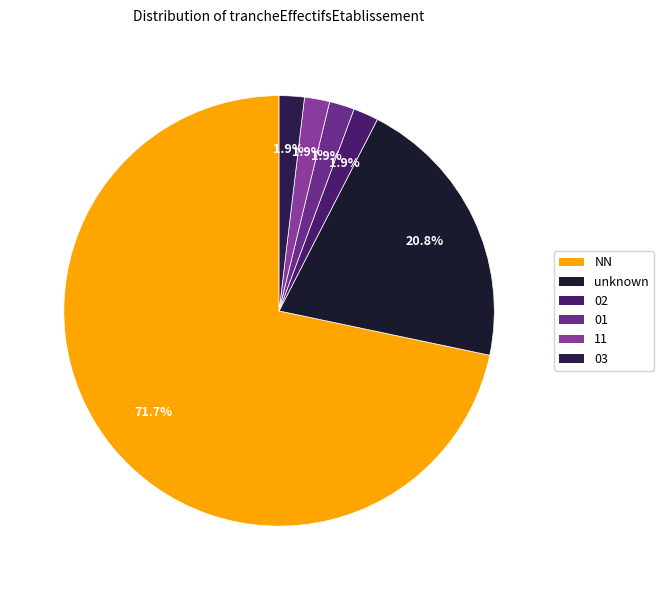

Does 01 represent more than half of the total?

No